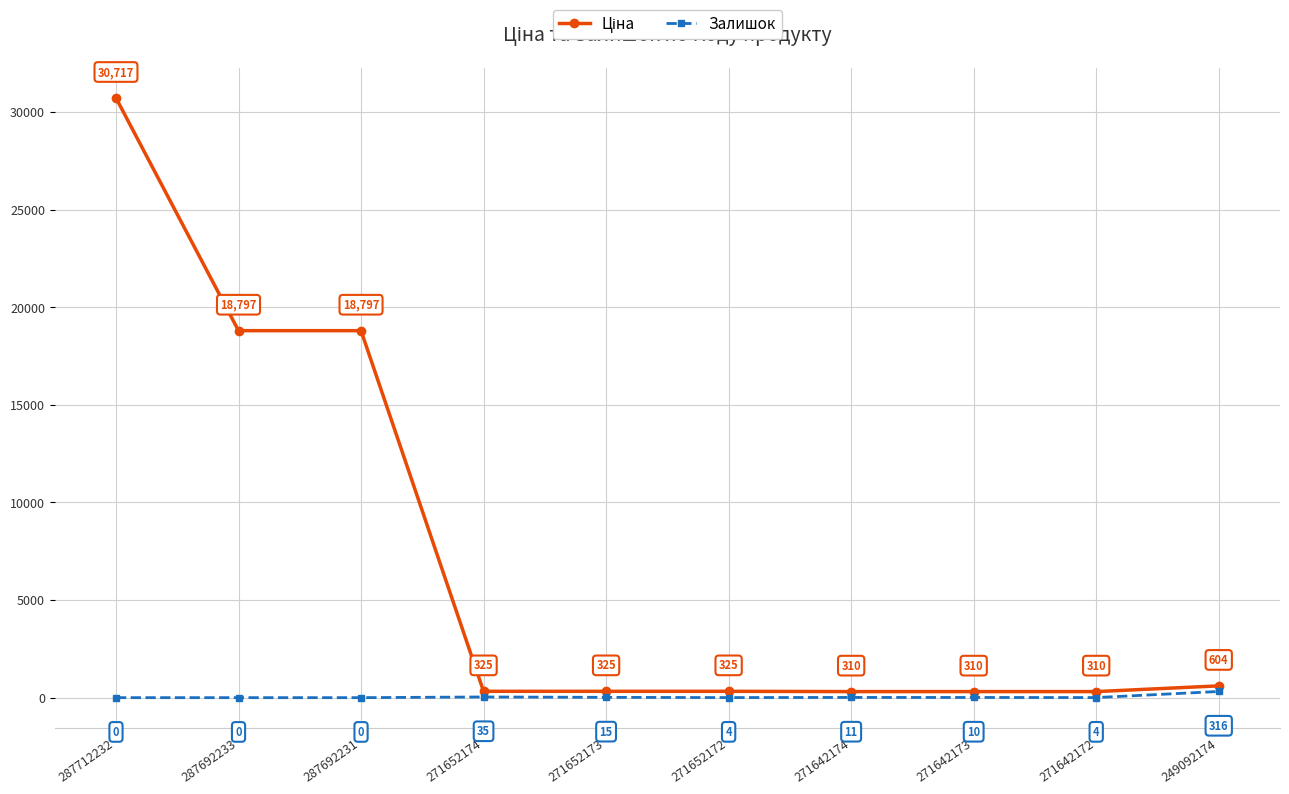

What is the value of the Залишок point at the 4th from the left?

35.0